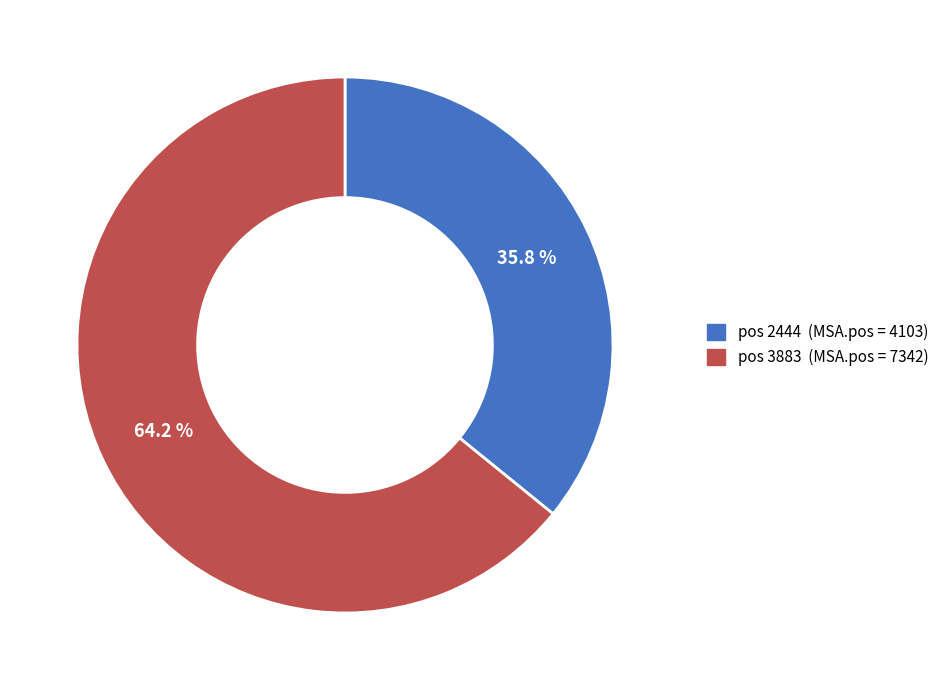

Count the number of slices in the pie.

2